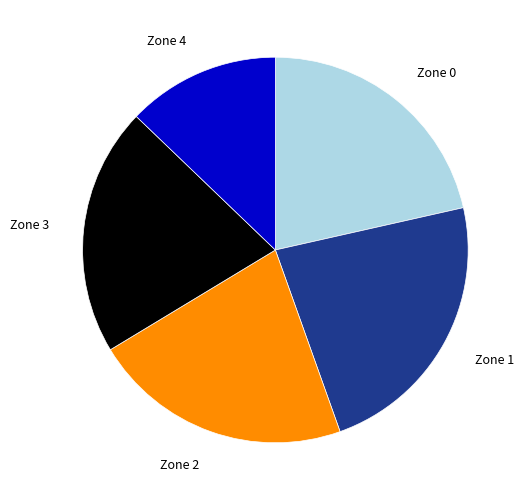

What is the smallest slice in the pie chart?

Zone 4